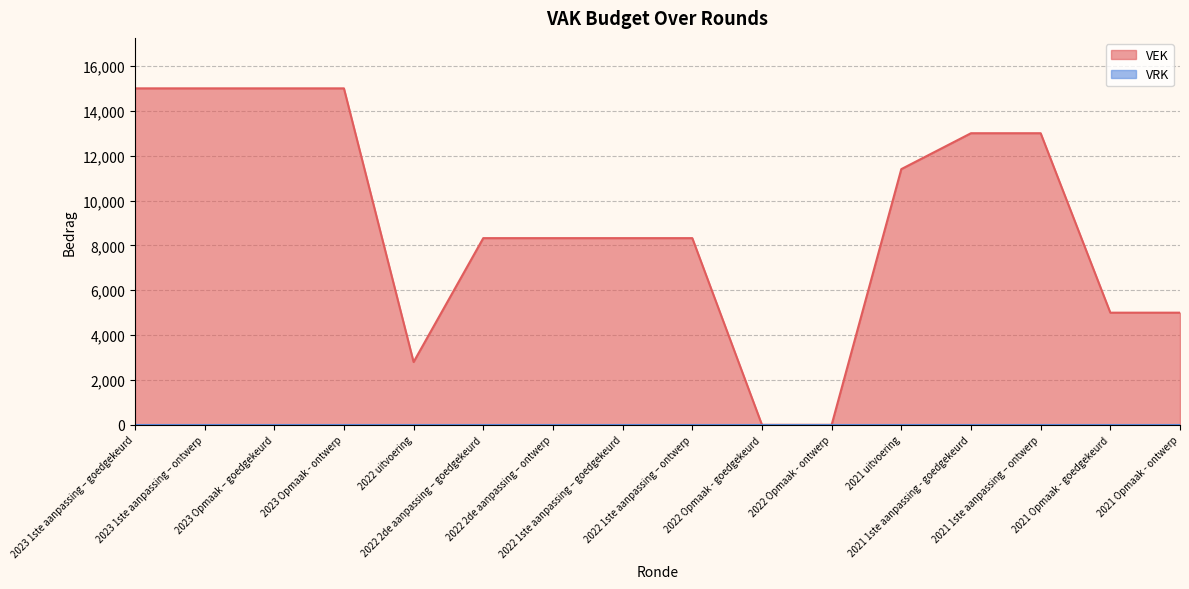

The value at 2022 1ste aanpassing – ontwerp is 8323. True or false?

True